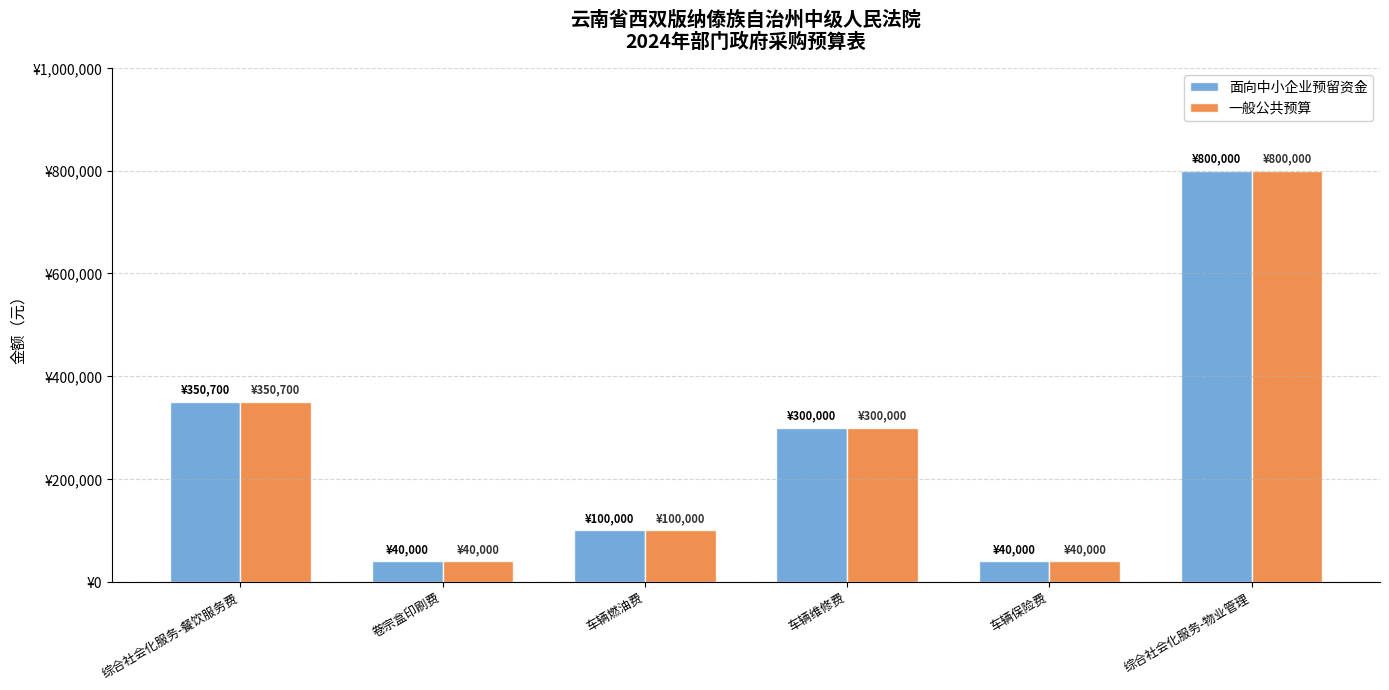

Which category has the highest value across all series?

综合社会化服务-物业管理